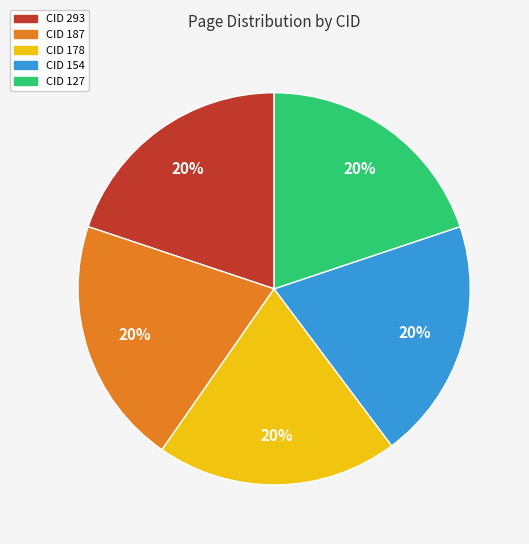

Is there any slice that represents more than half of the pie?

No